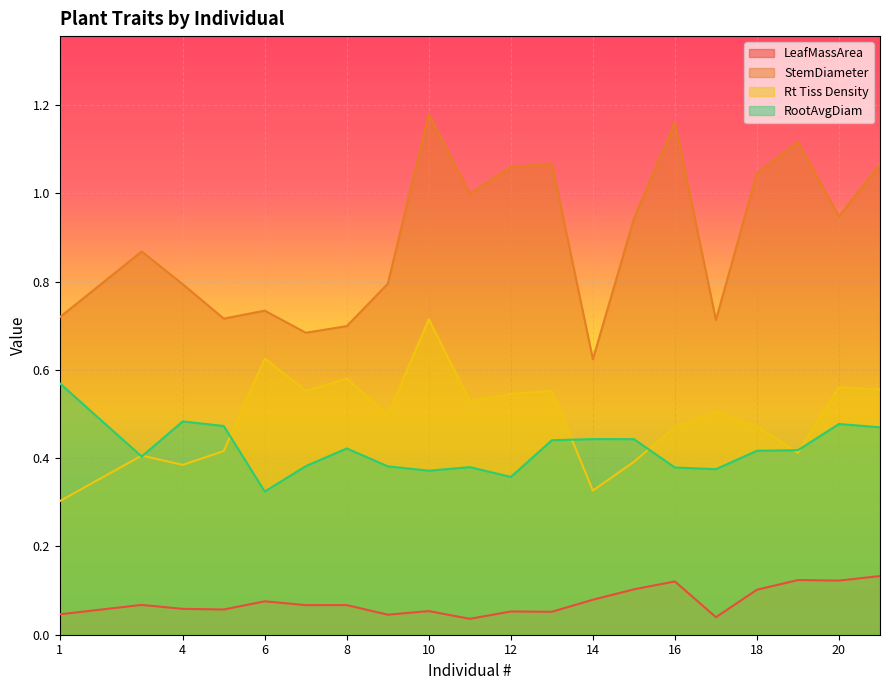

After their last crossing, which series has the higher values: Rt Tiss Density or RootAvgDiam?

Rt Tiss Density